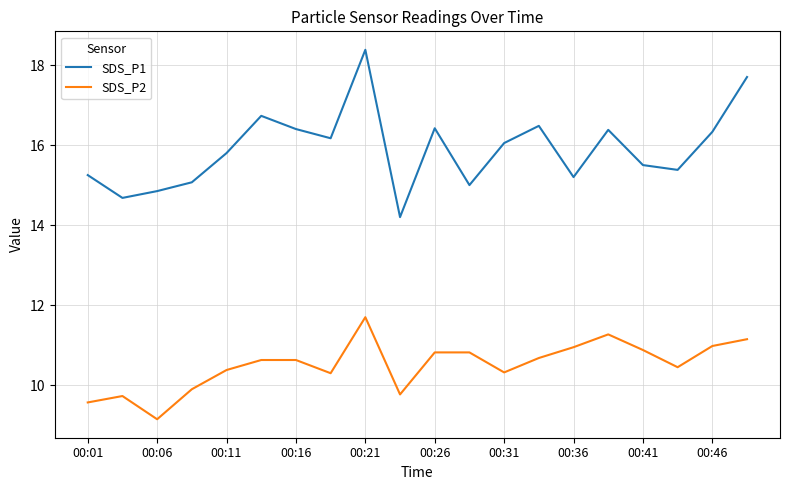

What is the minimum value for SDS_P2?

9.2